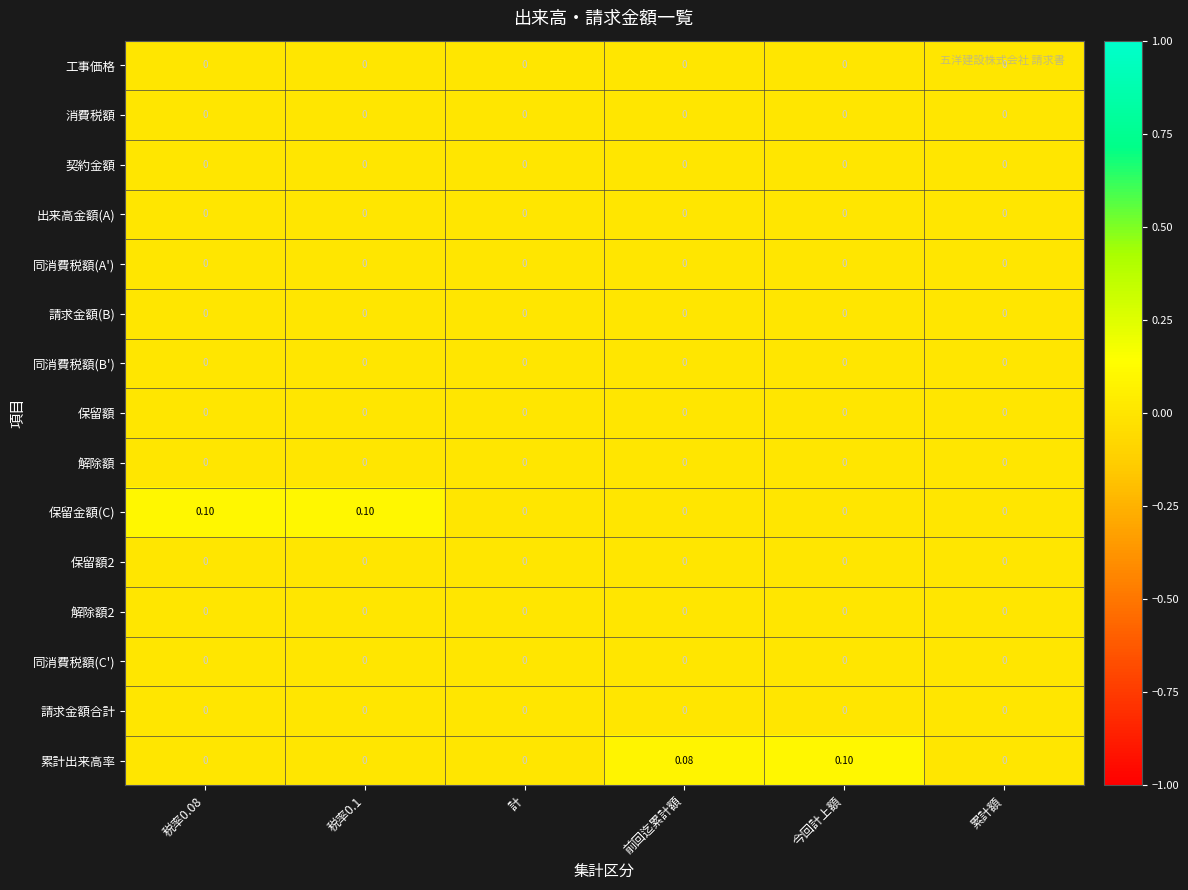

Which series changed the most between 計 and 今回計上額?

累計出来高率